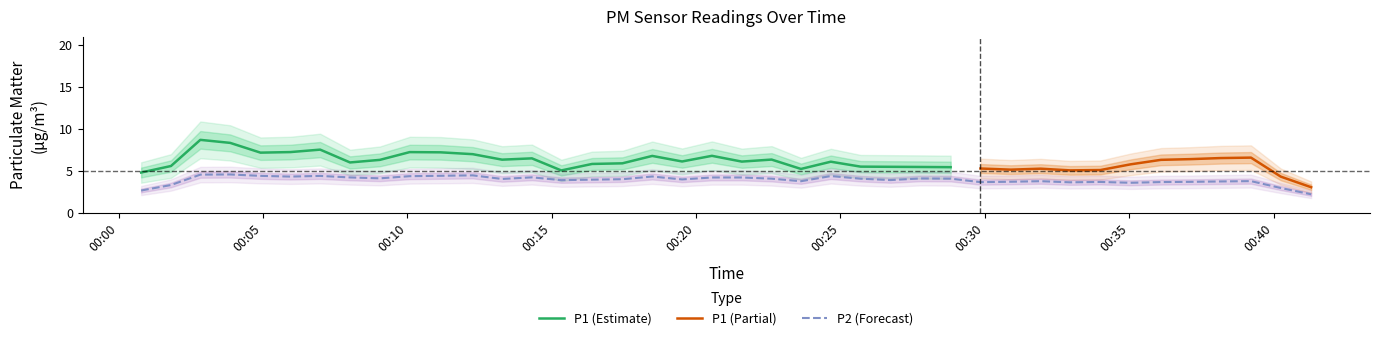

True or false: P1 and P2 cross at least once.

False